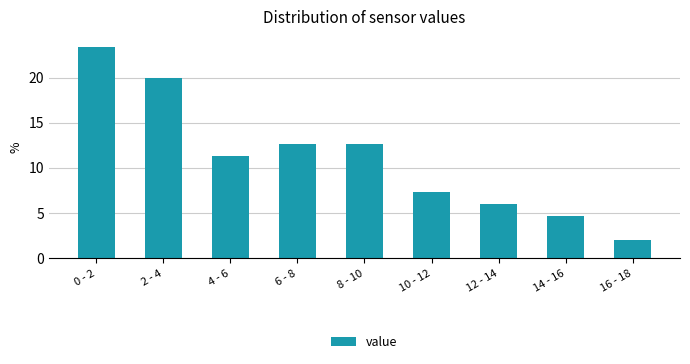

Reading left to right, extract all data points from this chart.

0 - 2=23.3	2 - 4=20.0	4 - 6=11.3	6 - 8=12.7	8 - 10=12.7	10 - 12=7.3	12 - 14=6.0	14 - 16=4.7	16 - 18=2.0